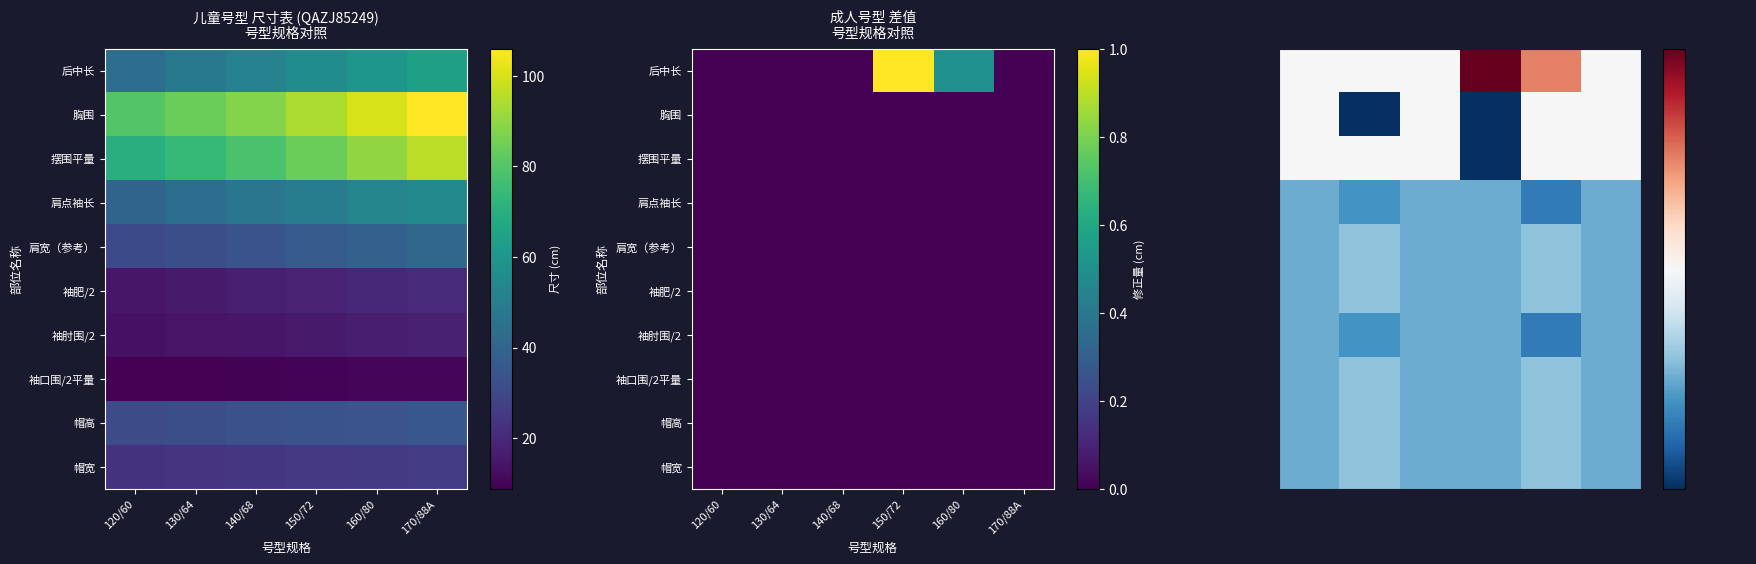

Is the value of 后中长 at 170/88A greater than the value of 帽宽 at 130/64?

Yes